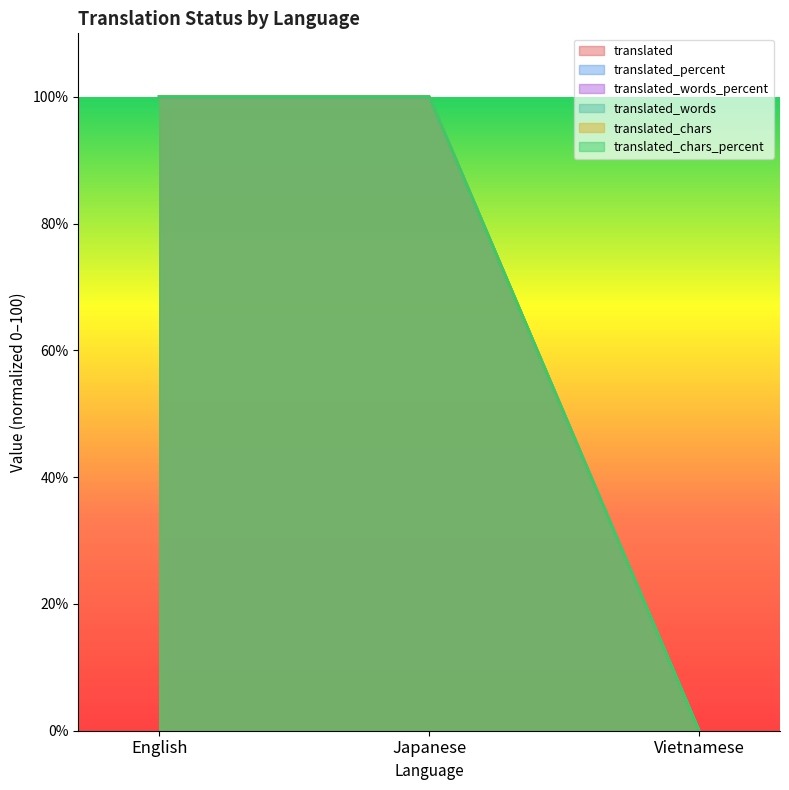

Reading left to right, what are all the values shown in this chart?

translated: 100	100	0
translated_percent: 100	100	0
translated_words_percent: 100	100	0
translated_words: 100	100	0
translated_chars: 100	100	0
translated_chars_percent: 100	100	0